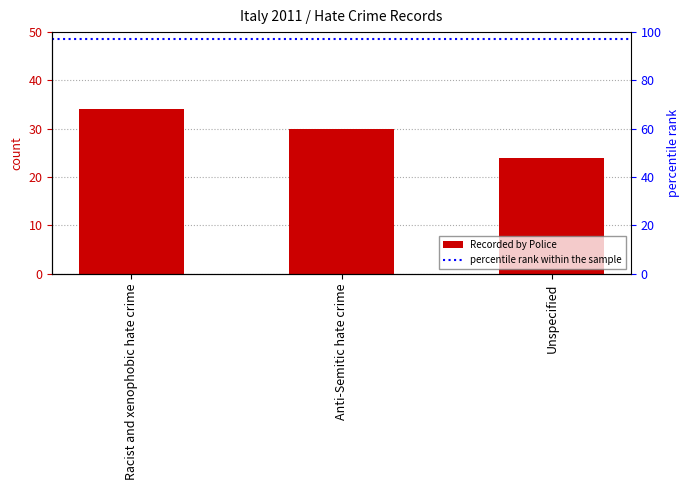

Which category has the highest value across all series?

Racist and xenophobic hate crime